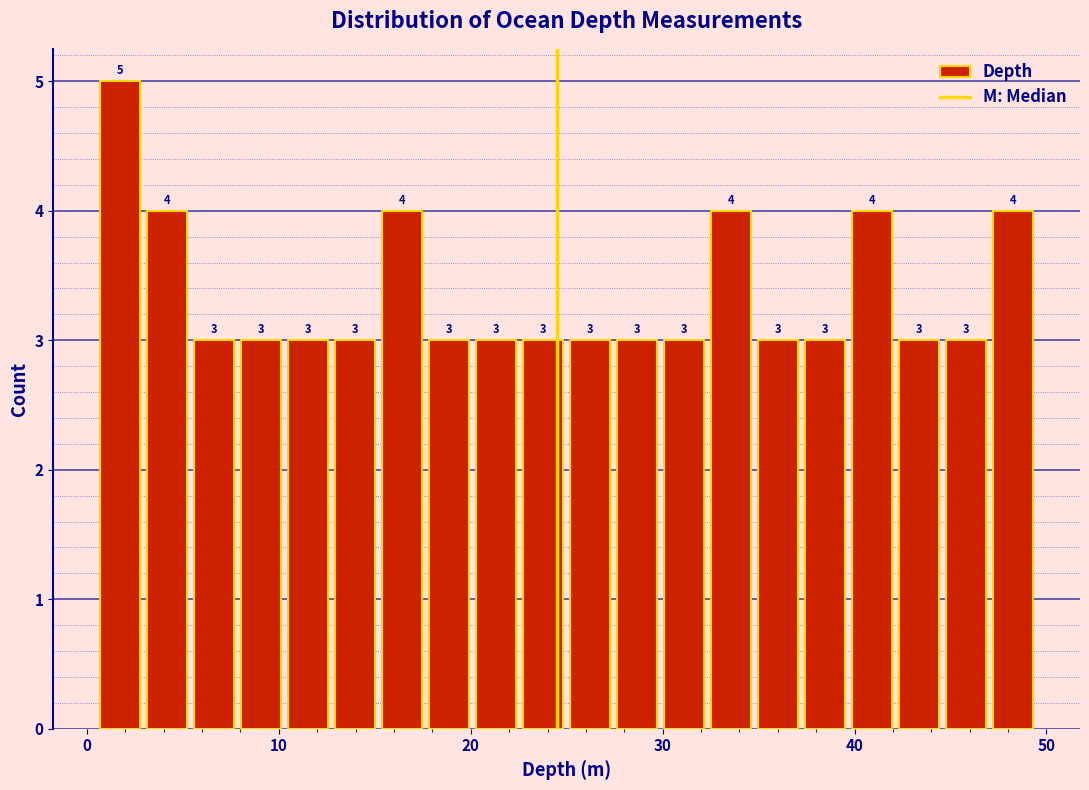

Read against the x-axis, roughly where is the centre of the tallest bar?

2